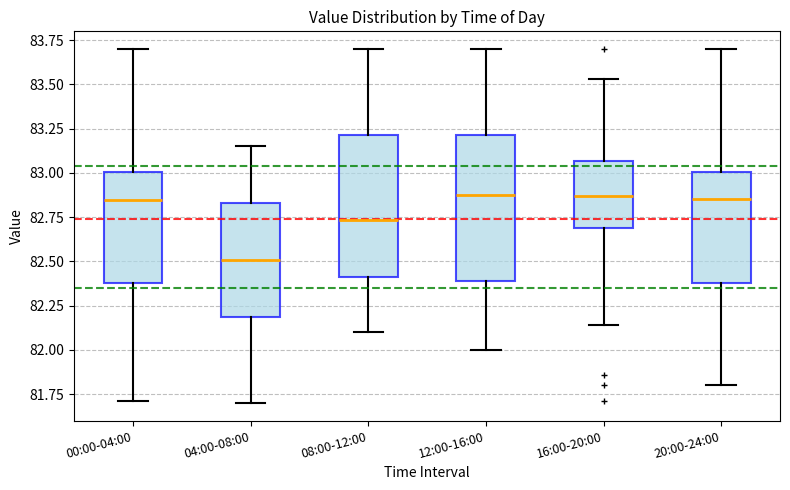

Reading left to right, read every box against the y-axis: the position of its median line, the range the box covers, and the ends of its whiskers. The values are not printed on the chart, so give them approximately, as read against the axis.

00:00-04:00: median 82.85, box 82.40 to 83.00, whiskers 81.70 to 83.70
04:00-08:00: median 82.50, box 82.20 to 82.85, whiskers 81.70 to 83.15
08:00-12:00: median 82.75, box 82.40 to 83.20, whiskers 82.10 to 83.70
12:00-16:00: median 82.90, box 82.40 to 83.20, whiskers 82.00 to 83.70
16:00-20:00: median 82.85, box 82.70 to 83.05, whiskers 82.15 to 83.55
20:00-24:00: median 82.85, box 82.40 to 83.00, whiskers 81.80 to 83.70